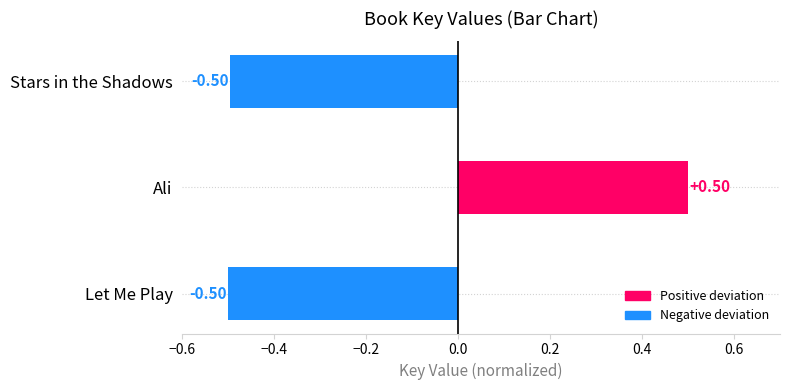

What is the change in value from Let Me Play to Ali?

+1.0